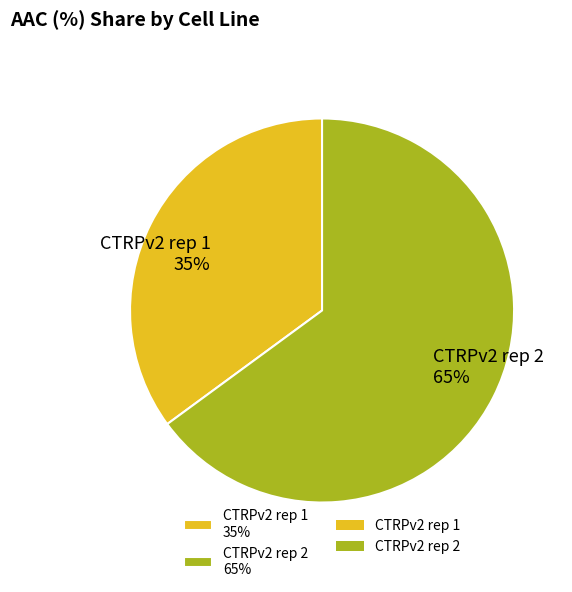

Which slice is the smallest?

CTRPv2 rep 1